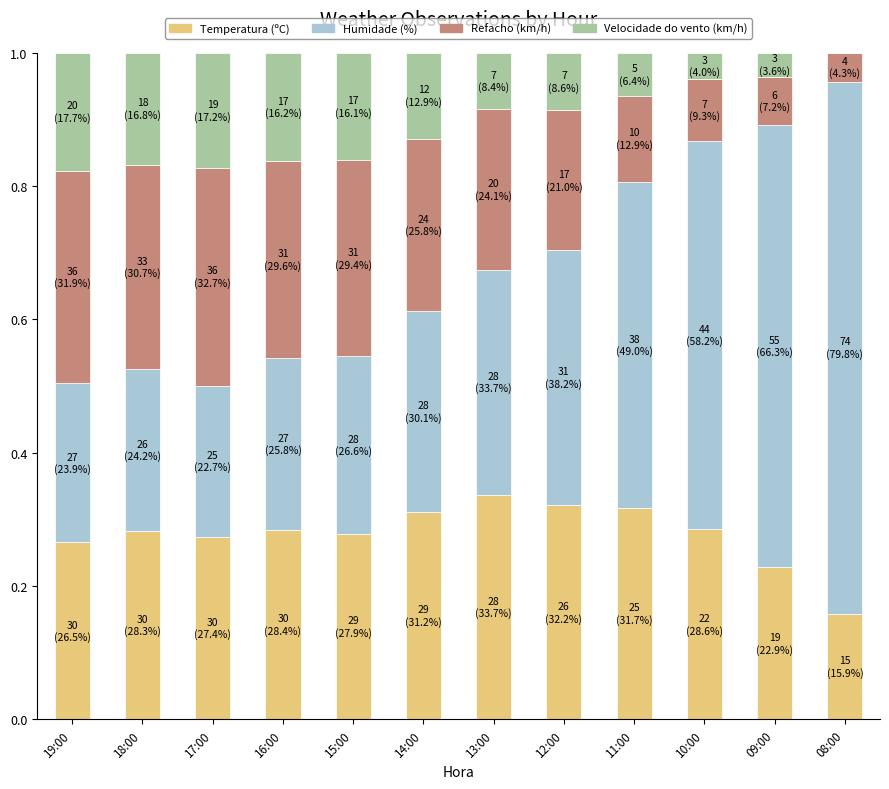

What is the total value across all series at 09:00?

1.0